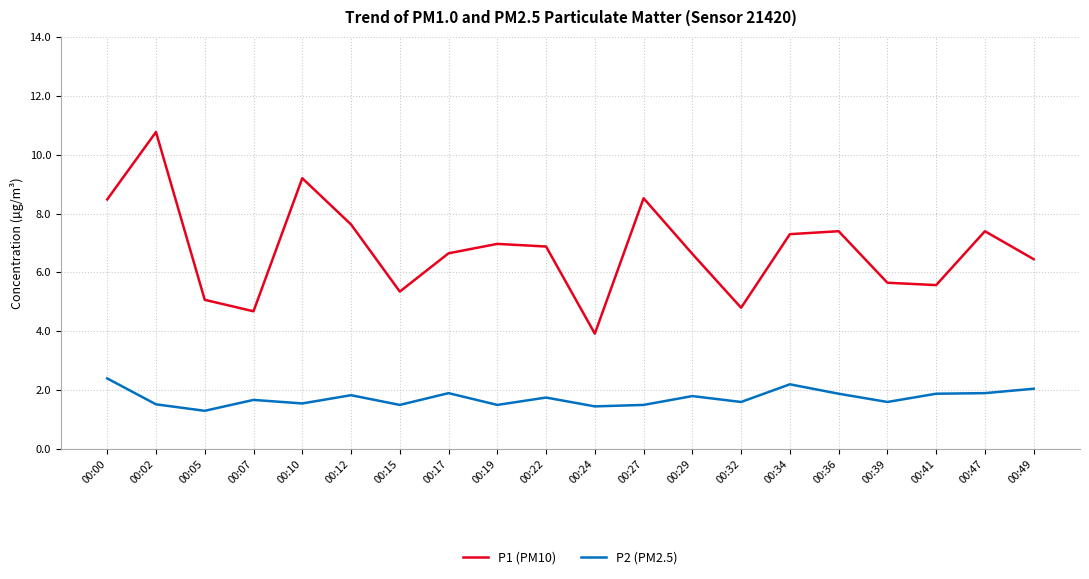

True or false: P1 (PM10) has a value of 5.3 at 00:10.

False